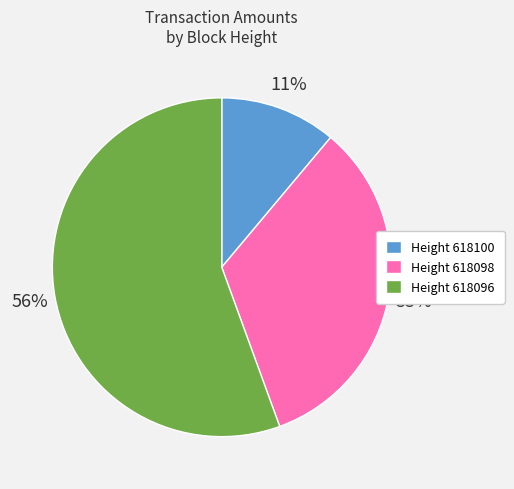

To the nearest percent, what is the average slice percentage?

33%